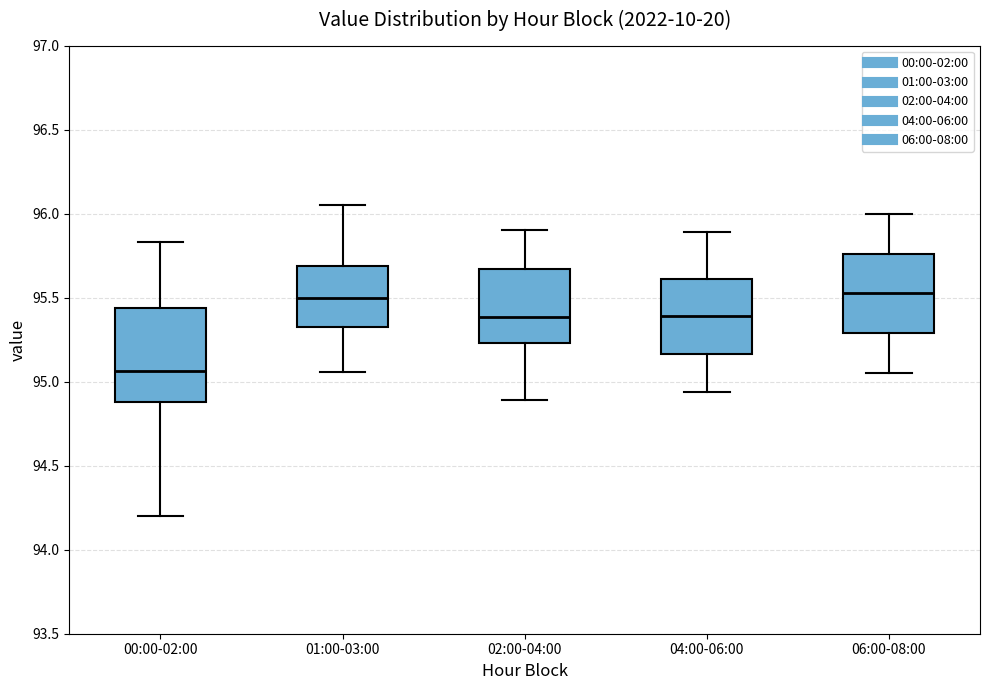

Where does the lower whisker of the box for 02:00-04:00 end on the y-axis? The values are not printed on the chart, so give them approximately, as read against the axis.

94.90